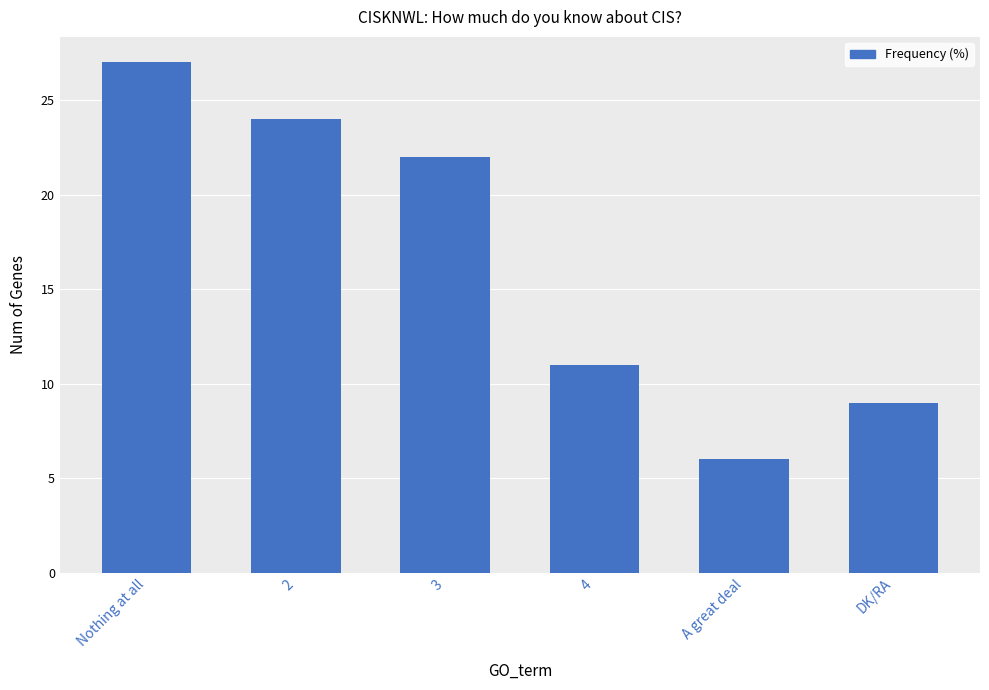

How many series are shown in this chart?

1